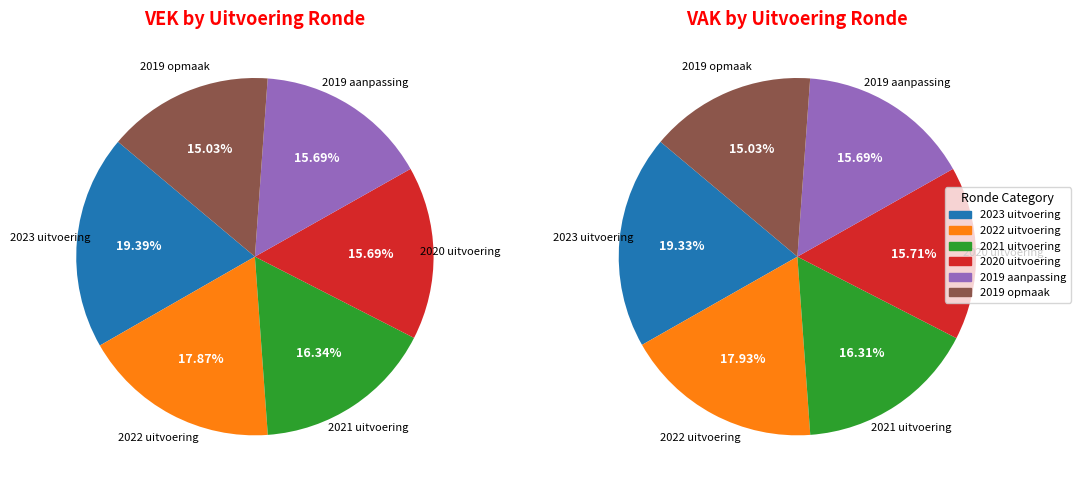

To the nearest percent, what portion does 2019 opmaak - goedgekeurd represent?

15%